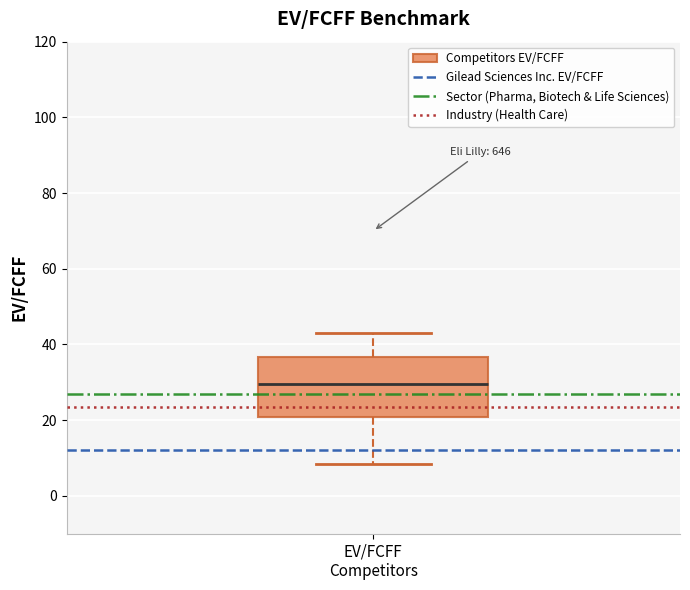

Read this box plot against the y-axis: the position of the median line, the range covered by the box, and the ends of both whiskers. The values are not printed on the chart, so give them approximately, as read against the axis.

median 30, box 20 to 36, whiskers 8 to 44